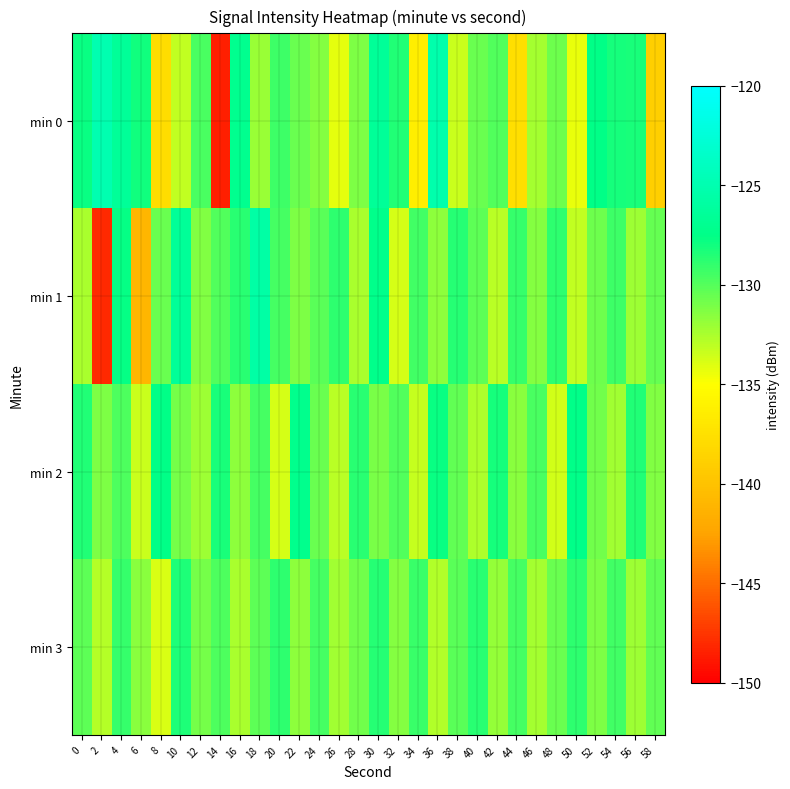

Reading left to right, list all the values displayed in this chart.

min 0: 0=-127.8	2=-125.0	4=-126.5	6=-128.1	8=-137.7	10=-133.1	12=-129.7	14=-148.5	16=-127.1	18=-132.0	20=-129.3	22=-130.6	24=-131.4	26=-134.2	28=-131.2	30=-126.5	32=-128.5	34=-136.3	36=-125.2	38=-133.4	40=-130.6	42=-129.9	44=-137.7	46=-132.3	48=-130.7	50=-134.3	52=-127.5	54=-128.2	56=-128.3	58=-138.9
min 1: 0=-132.4	2=-148.0	4=-127.7	6=-141.0	8=-130.6	10=-126.6	12=-131.4	14=-129.9	16=-128.8	18=-125.7	20=-129.5	22=-131.2	24=-130.1	26=-128.9	28=-132.5	30=-127.3	32=-133.8	34=-129.4	36=-131.7	38=-128.6	40=-130.2	42=-132.9	44=-129.1	46=-131.4	48=-128.8	50=-133.2	52=-130.7	54=-129.3	56=-132.1	58=-130.5
min 2: 0=-128.5	2=-131.2	4=-129.8	6=-133.4	8=-127.6	10=-130.9	12=-132.1	14=-128.3	16=-131.7	18=-129.5	20=-133.8	22=-127.2	24=-130.6	26=-132.9	28=-128.7	30=-131.1	32=-129.9	34=-133.3	36=-127.8	38=-130.4	40=-132.6	42=-128.1	44=-131.5	46=-129.7	48=-133.6	50=-127.4	52=-130.8	54=-132.3	56=-128.5	58=-131.3
min 3: 0=-130.2	2=-132.8	4=-129.1	6=-131.6	8=-133.9	10=-128.4	12=-131.0	14=-129.8	16=-132.5	18=-130.3	20=-128.9	22=-131.7	24=-129.5	26=-132.2	28=-130.8	30=-128.6	32=-131.4	34=-129.2	36=-132.7	38=-130.1	40=-128.7	42=-131.9	44=-129.6	46=-132.4	48=-130.6	50=-128.8	52=-131.2	54=-129.4	56=-132.1	58=-130.4